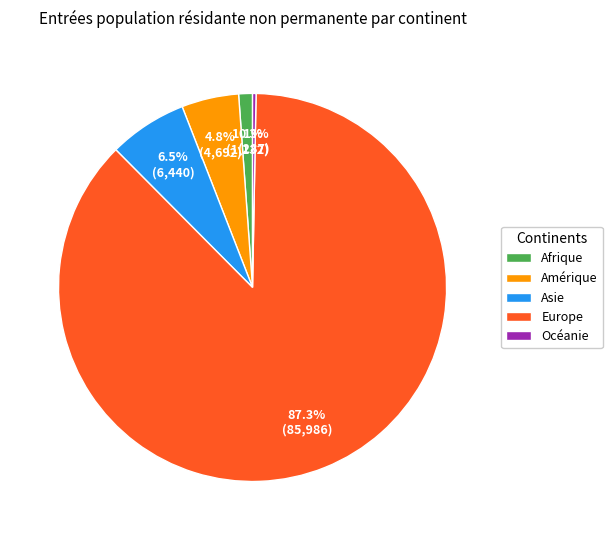

Which category has the smallest portion of the pie?

Océanie